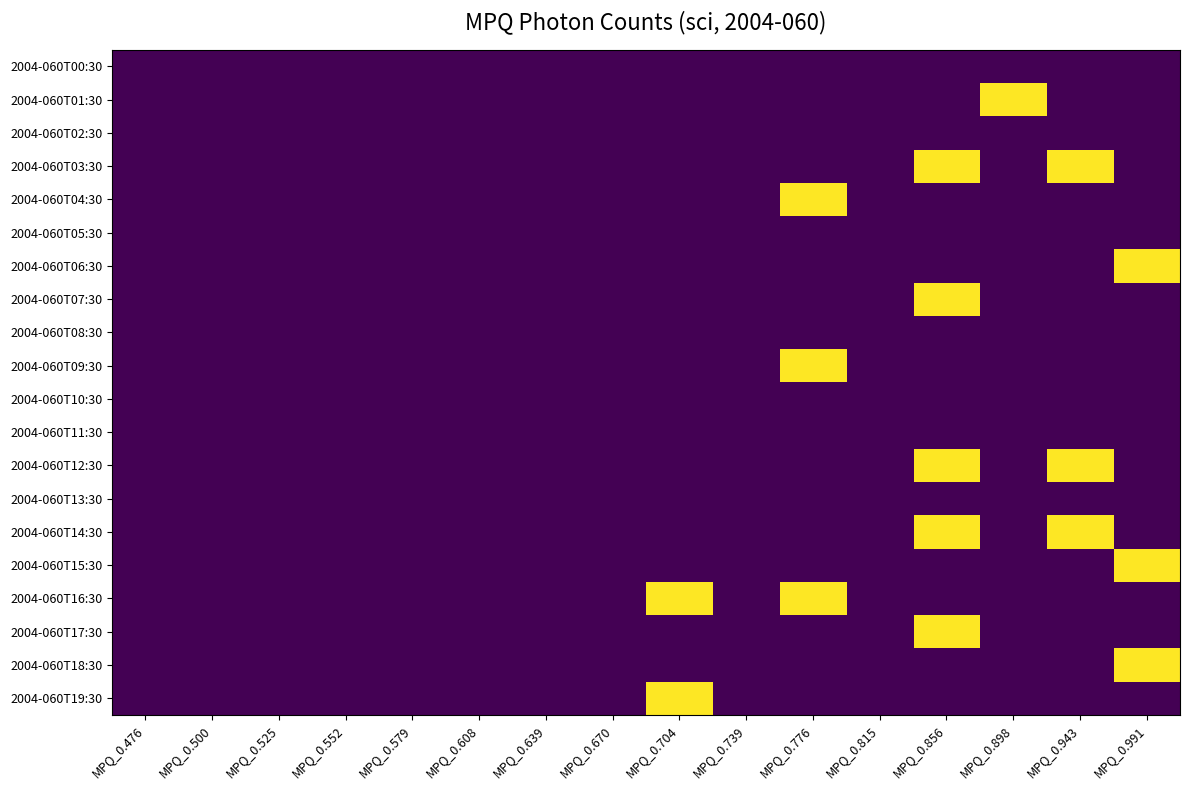

Reading right to left, what are all the values shown in this chart?

2004-060T00:30: MPQ_0.991=0	MPQ_0.943=0	MPQ_0.898=0	MPQ_0.856=0	MPQ_0.815=0	MPQ_0.776=0	MPQ_0.739=0	MPQ_0.704=0	MPQ_0.670=0	MPQ_0.639=0	MPQ_0.608=0	MPQ_0.579=0	MPQ_0.552=0	MPQ_0.525=0	MPQ_0.500=0	MPQ_0.476=0
2004-060T01:30: MPQ_0.991=0	MPQ_0.943=0	MPQ_0.898=1	MPQ_0.856=0	MPQ_0.815=0	MPQ_0.776=0	MPQ_0.739=0	MPQ_0.704=0	MPQ_0.670=0	MPQ_0.639=0	MPQ_0.608=0	MPQ_0.579=0	MPQ_0.552=0	MPQ_0.525=0	MPQ_0.500=0	MPQ_0.476=0
2004-060T02:30: MPQ_0.991=0	MPQ_0.943=0	MPQ_0.898=0	MPQ_0.856=0	MPQ_0.815=0	MPQ_0.776=0	MPQ_0.739=0	MPQ_0.704=0	MPQ_0.670=0	MPQ_0.639=0	MPQ_0.608=0	MPQ_0.579=0	MPQ_0.552=0	MPQ_0.525=0	MPQ_0.500=0	MPQ_0.476=0
2004-060T03:30: MPQ_0.991=0	MPQ_0.943=1	MPQ_0.898=0	MPQ_0.856=1	MPQ_0.815=0	MPQ_0.776=0	MPQ_0.739=0	MPQ_0.704=0	MPQ_0.670=0	MPQ_0.639=0	MPQ_0.608=0	MPQ_0.579=0	MPQ_0.552=0	MPQ_0.525=0	MPQ_0.500=0	MPQ_0.476=0
2004-060T04:30: MPQ_0.991=0	MPQ_0.943=0	MPQ_0.898=0	MPQ_0.856=0	MPQ_0.815=0	MPQ_0.776=1	MPQ_0.739=0	MPQ_0.704=0	MPQ_0.670=0	MPQ_0.639=0	MPQ_0.608=0	MPQ_0.579=0	MPQ_0.552=0	MPQ_0.525=0	MPQ_0.500=0	MPQ_0.476=0
2004-060T05:30: MPQ_0.991=0	MPQ_0.943=0	MPQ_0.898=0	MPQ_0.856=0	MPQ_0.815=0	MPQ_0.776=0	MPQ_0.739=0	MPQ_0.704=0	MPQ_0.670=0	MPQ_0.639=0	MPQ_0.608=0	MPQ_0.579=0	MPQ_0.552=0	MPQ_0.525=0	MPQ_0.500=0	MPQ_0.476=0
2004-060T06:30: MPQ_0.991=1	MPQ_0.943=0	MPQ_0.898=0	MPQ_0.856=0	MPQ_0.815=0	MPQ_0.776=0	MPQ_0.739=0	MPQ_0.704=0	MPQ_0.670=0	MPQ_0.639=0	MPQ_0.608=0	MPQ_0.579=0	MPQ_0.552=0	MPQ_0.525=0	MPQ_0.500=0	MPQ_0.476=0
2004-060T07:30: MPQ_0.991=0	MPQ_0.943=0	MPQ_0.898=0	MPQ_0.856=1	MPQ_0.815=0	MPQ_0.776=0	MPQ_0.739=0	MPQ_0.704=0	MPQ_0.670=0	MPQ_0.639=0	MPQ_0.608=0	MPQ_0.579=0	MPQ_0.552=0	MPQ_0.525=0	MPQ_0.500=0	MPQ_0.476=0
2004-060T08:30: MPQ_0.991=0	MPQ_0.943=0	MPQ_0.898=0	MPQ_0.856=0	MPQ_0.815=0	MPQ_0.776=0	MPQ_0.739=0	MPQ_0.704=0	MPQ_0.670=0	MPQ_0.639=0	MPQ_0.608=0	MPQ_0.579=0	MPQ_0.552=0	MPQ_0.525=0	MPQ_0.500=0	MPQ_0.476=0
2004-060T09:30: MPQ_0.991=0	MPQ_0.943=0	MPQ_0.898=0	MPQ_0.856=0	MPQ_0.815=0	MPQ_0.776=1	MPQ_0.739=0	MPQ_0.704=0	MPQ_0.670=0	MPQ_0.639=0	MPQ_0.608=0	MPQ_0.579=0	MPQ_0.552=0	MPQ_0.525=0	MPQ_0.500=0	MPQ_0.476=0
2004-060T10:30: MPQ_0.991=0	MPQ_0.943=0	MPQ_0.898=0	MPQ_0.856=0	MPQ_0.815=0	MPQ_0.776=0	MPQ_0.739=0	MPQ_0.704=0	MPQ_0.670=0	MPQ_0.639=0	MPQ_0.608=0	MPQ_0.579=0	MPQ_0.552=0	MPQ_0.525=0	MPQ_0.500=0	MPQ_0.476=0
2004-060T11:30: MPQ_0.991=0	MPQ_0.943=0	MPQ_0.898=0	MPQ_0.856=0	MPQ_0.815=0	MPQ_0.776=0	MPQ_0.739=0	MPQ_0.704=0	MPQ_0.670=0	MPQ_0.639=0	MPQ_0.608=0	MPQ_0.579=0	MPQ_0.552=0	MPQ_0.525=0	MPQ_0.500=0	MPQ_0.476=0
2004-060T12:30: MPQ_0.991=0	MPQ_0.943=1	MPQ_0.898=0	MPQ_0.856=1	MPQ_0.815=0	MPQ_0.776=0	MPQ_0.739=0	MPQ_0.704=0	MPQ_0.670=0	MPQ_0.639=0	MPQ_0.608=0	MPQ_0.579=0	MPQ_0.552=0	MPQ_0.525=0	MPQ_0.500=0	MPQ_0.476=0
2004-060T13:30: MPQ_0.991=0	MPQ_0.943=0	MPQ_0.898=0	MPQ_0.856=0	MPQ_0.815=0	MPQ_0.776=0	MPQ_0.739=0	MPQ_0.704=0	MPQ_0.670=0	MPQ_0.639=0	MPQ_0.608=0	MPQ_0.579=0	MPQ_0.552=0	MPQ_0.525=0	MPQ_0.500=0	MPQ_0.476=0
2004-060T14:30: MPQ_0.991=0	MPQ_0.943=1	MPQ_0.898=0	MPQ_0.856=1	MPQ_0.815=0	MPQ_0.776=0	MPQ_0.739=0	MPQ_0.704=0	MPQ_0.670=0	MPQ_0.639=0	MPQ_0.608=0	MPQ_0.579=0	MPQ_0.552=0	MPQ_0.525=0	MPQ_0.500=0	MPQ_0.476=0
2004-060T15:30: MPQ_0.991=1	MPQ_0.943=0	MPQ_0.898=0	MPQ_0.856=0	MPQ_0.815=0	MPQ_0.776=0	MPQ_0.739=0	MPQ_0.704=0	MPQ_0.670=0	MPQ_0.639=0	MPQ_0.608=0	MPQ_0.579=0	MPQ_0.552=0	MPQ_0.525=0	MPQ_0.500=0	MPQ_0.476=0
2004-060T16:30: MPQ_0.991=0	MPQ_0.943=0	MPQ_0.898=0	MPQ_0.856=0	MPQ_0.815=0	MPQ_0.776=1	MPQ_0.739=0	MPQ_0.704=1	MPQ_0.670=0	MPQ_0.639=0	MPQ_0.608=0	MPQ_0.579=0	MPQ_0.552=0	MPQ_0.525=0	MPQ_0.500=0	MPQ_0.476=0
2004-060T17:30: MPQ_0.991=0	MPQ_0.943=0	MPQ_0.898=0	MPQ_0.856=1	MPQ_0.815=0	MPQ_0.776=0	MPQ_0.739=0	MPQ_0.704=0	MPQ_0.670=0	MPQ_0.639=0	MPQ_0.608=0	MPQ_0.579=0	MPQ_0.552=0	MPQ_0.525=0	MPQ_0.500=0	MPQ_0.476=0
2004-060T18:30: MPQ_0.991=1	MPQ_0.943=0	MPQ_0.898=0	MPQ_0.856=0	MPQ_0.815=0	MPQ_0.776=0	MPQ_0.739=0	MPQ_0.704=0	MPQ_0.670=0	MPQ_0.639=0	MPQ_0.608=0	MPQ_0.579=0	MPQ_0.552=0	MPQ_0.525=0	MPQ_0.500=0	MPQ_0.476=0
2004-060T19:30: MPQ_0.991=0	MPQ_0.943=0	MPQ_0.898=0	MPQ_0.856=0	MPQ_0.815=0	MPQ_0.776=0	MPQ_0.739=0	MPQ_0.704=1	MPQ_0.670=0	MPQ_0.639=0	MPQ_0.608=0	MPQ_0.579=0	MPQ_0.552=0	MPQ_0.525=0	MPQ_0.500=0	MPQ_0.476=0